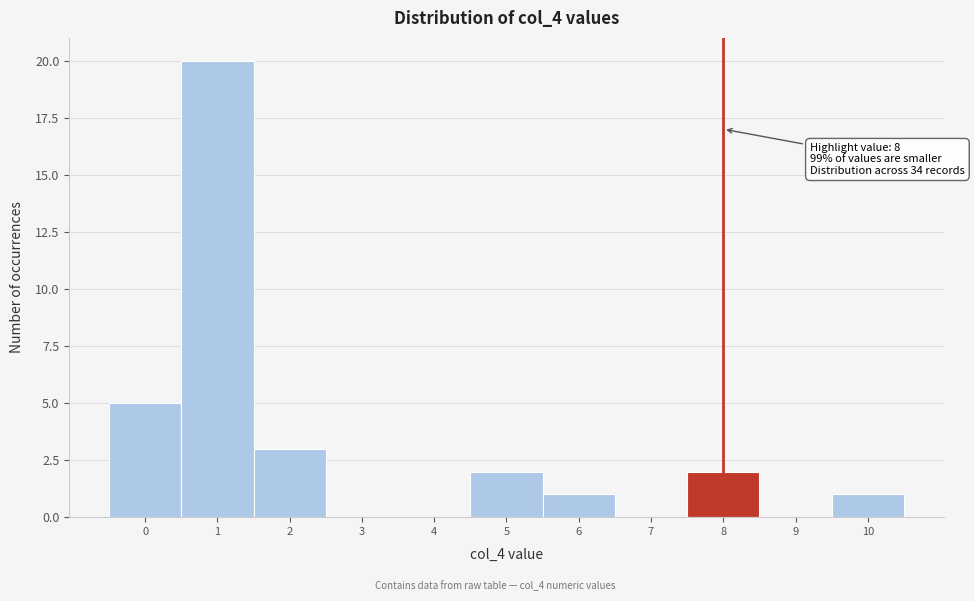

Which range on the x-axis has the tallest bar?

0.5 to 1.5